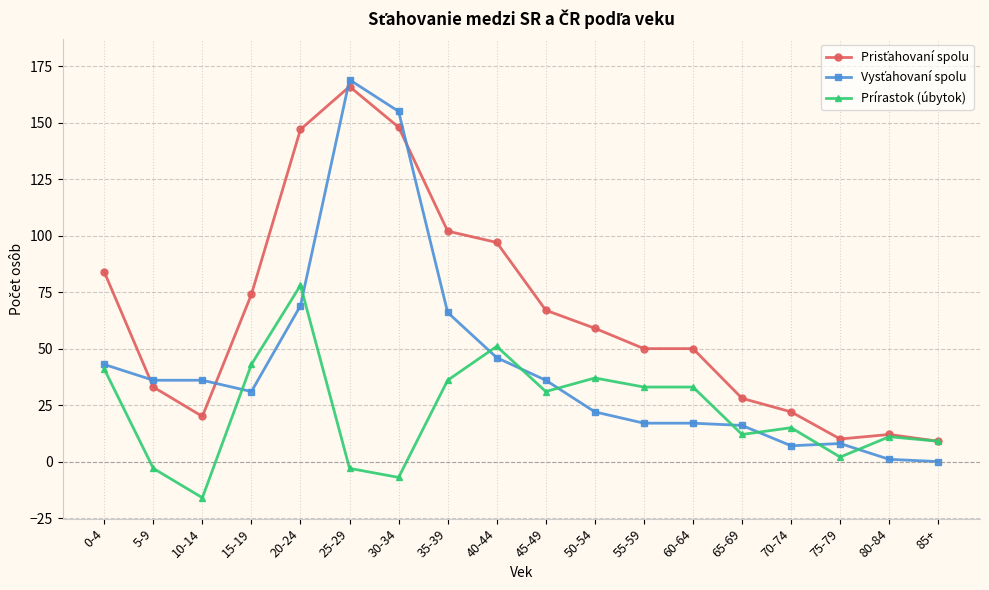

What is the label of the 4th point from the left?

15-19